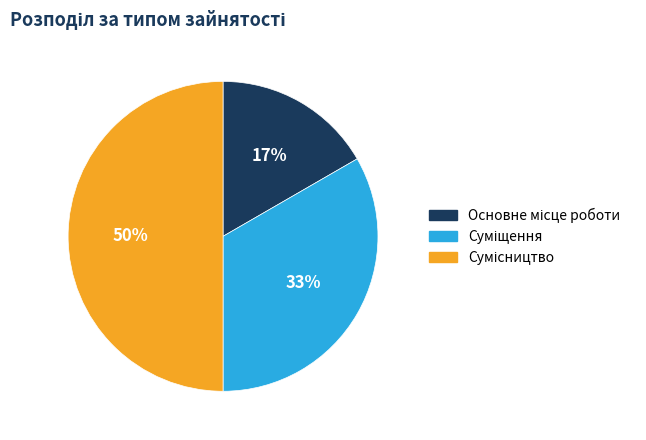

How many segments does this pie chart have?

3